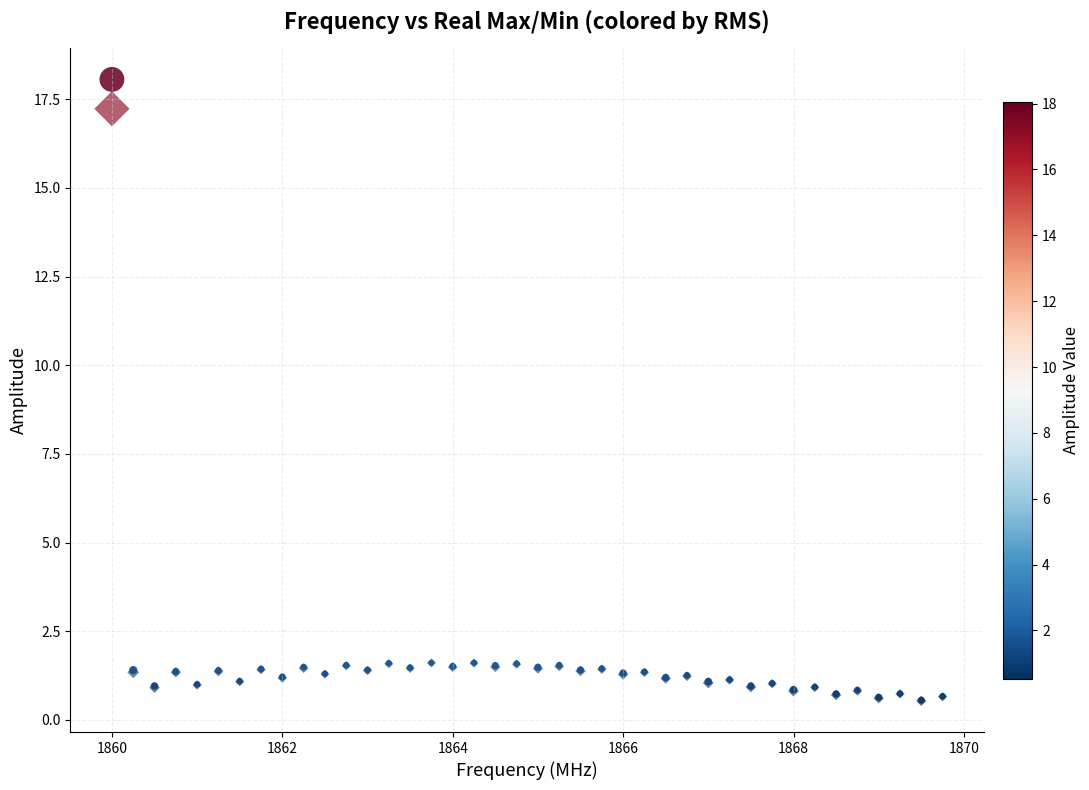

Which series has the widest spread of Y values?

real_max